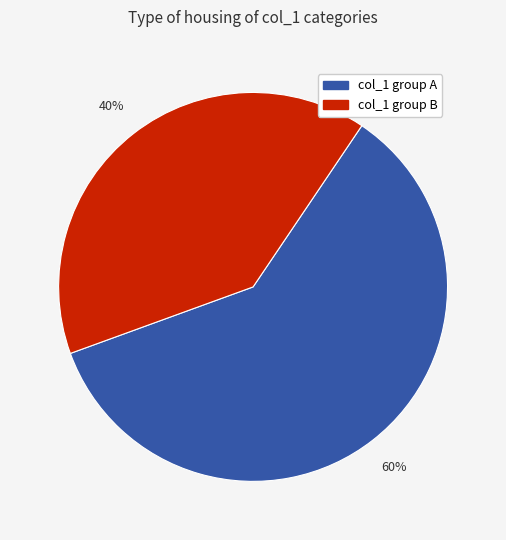

Count the number of slices in the pie.

2